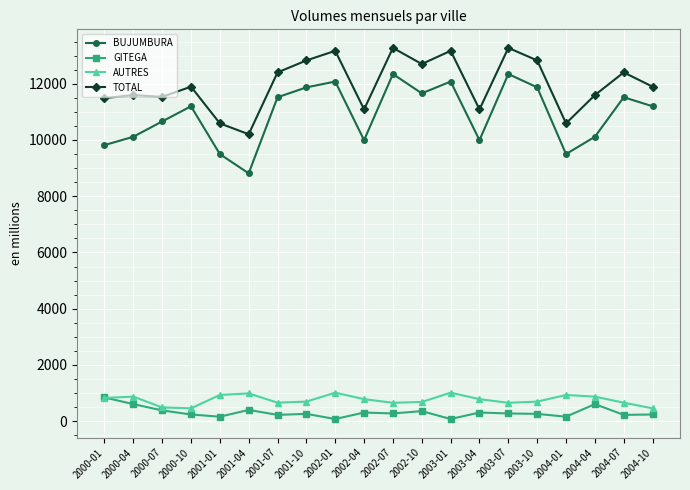

What is the greatest value displayed?

13273.1